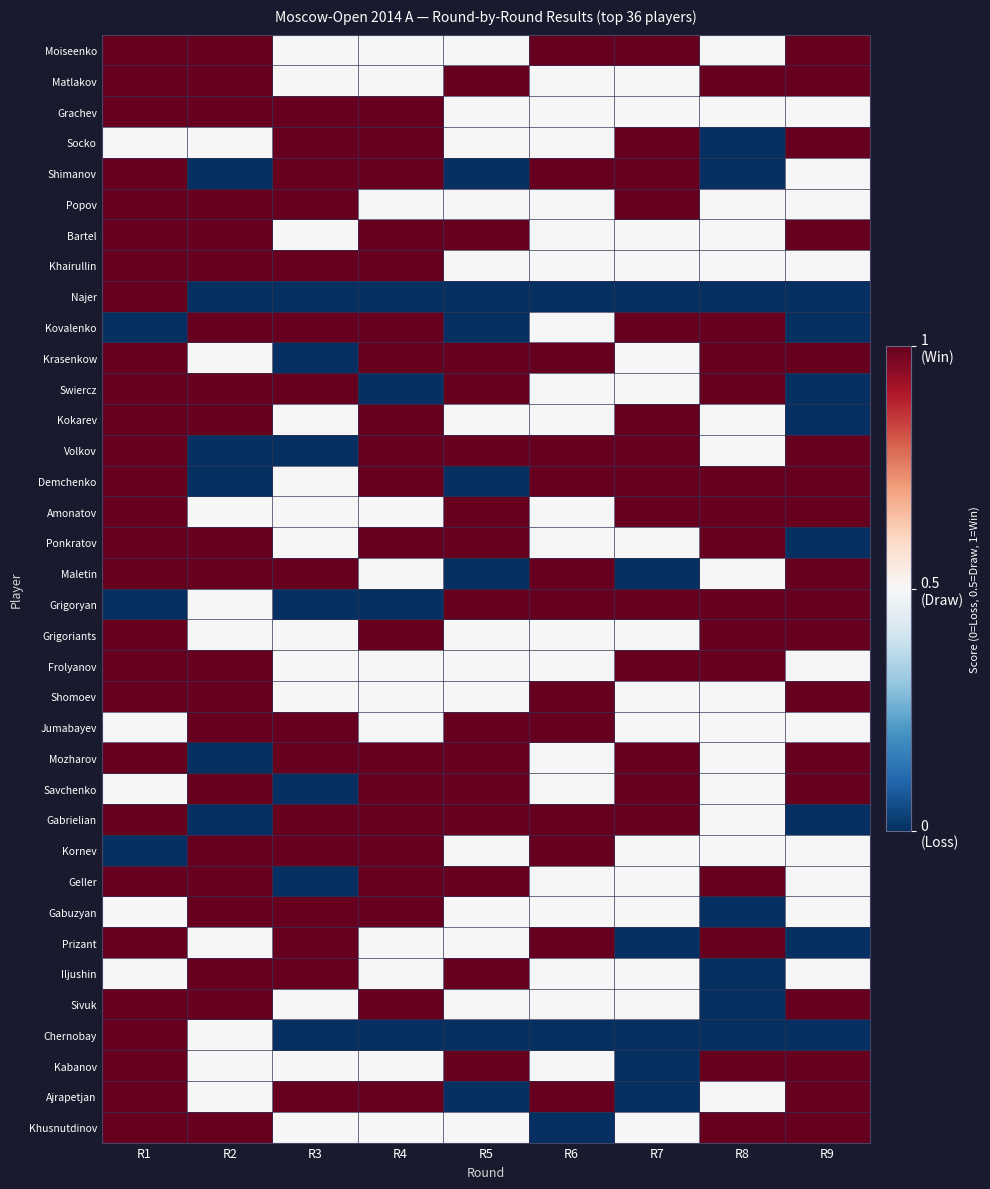

What is the total value across all series at R6?

23.0